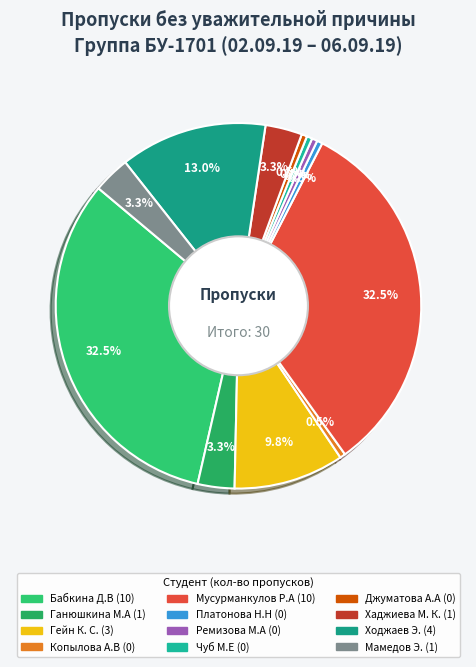

How many slices are in this pie chart?

12